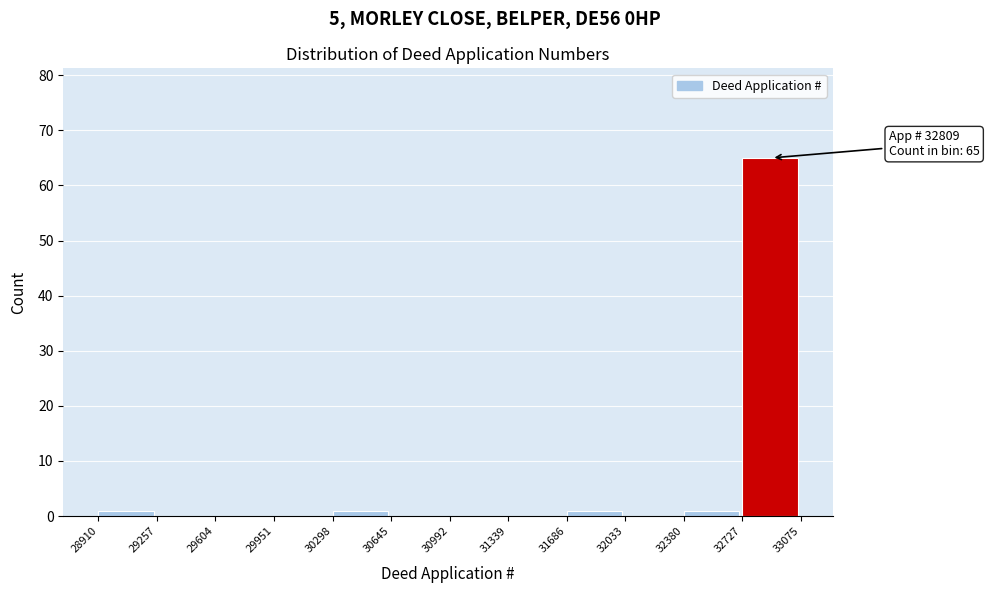

Which range on the x-axis has the tallest bar?

32727 to 33075